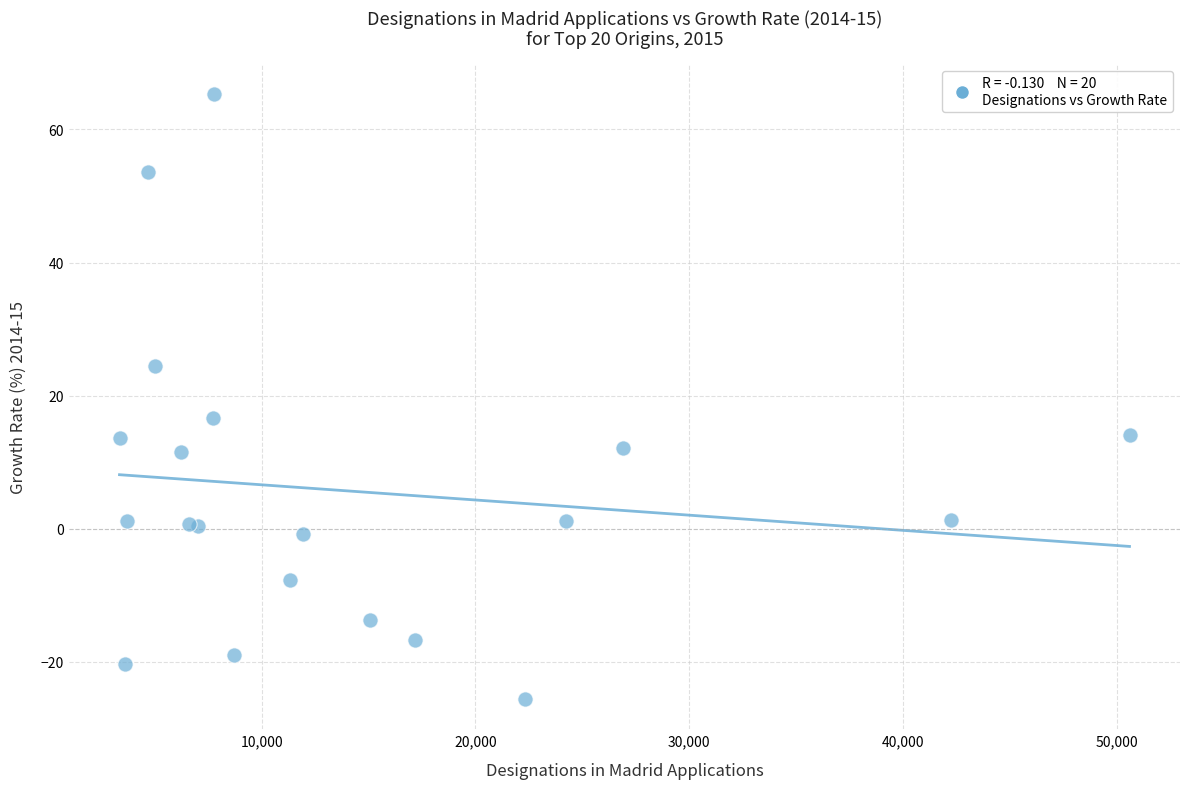

What Y value in the scatter plot is closest to 19?

16.6